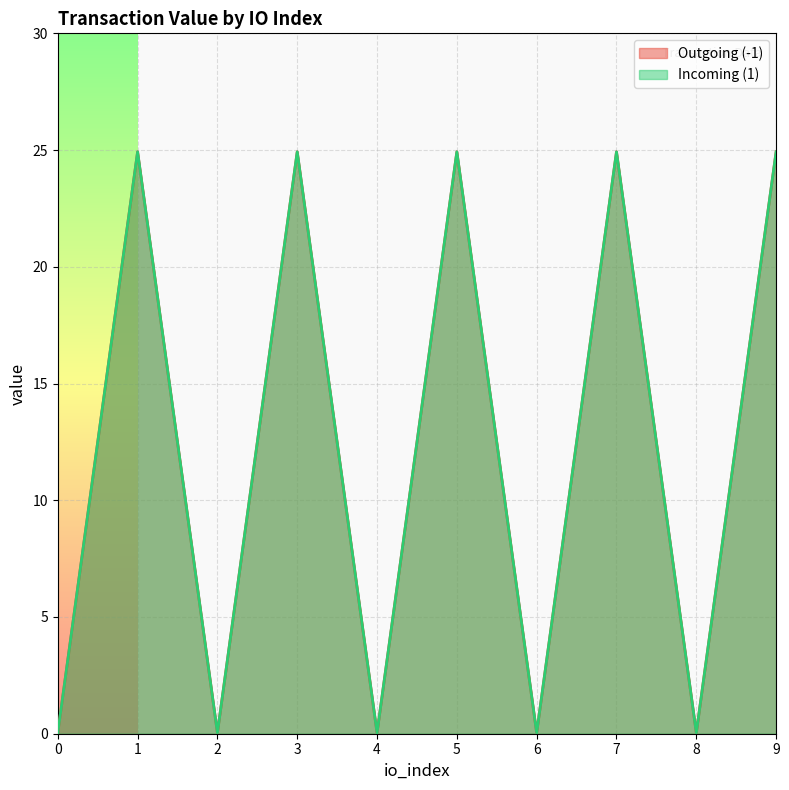

True or false: Incoming (1) has more than 0 points higher than both neighbors.

True